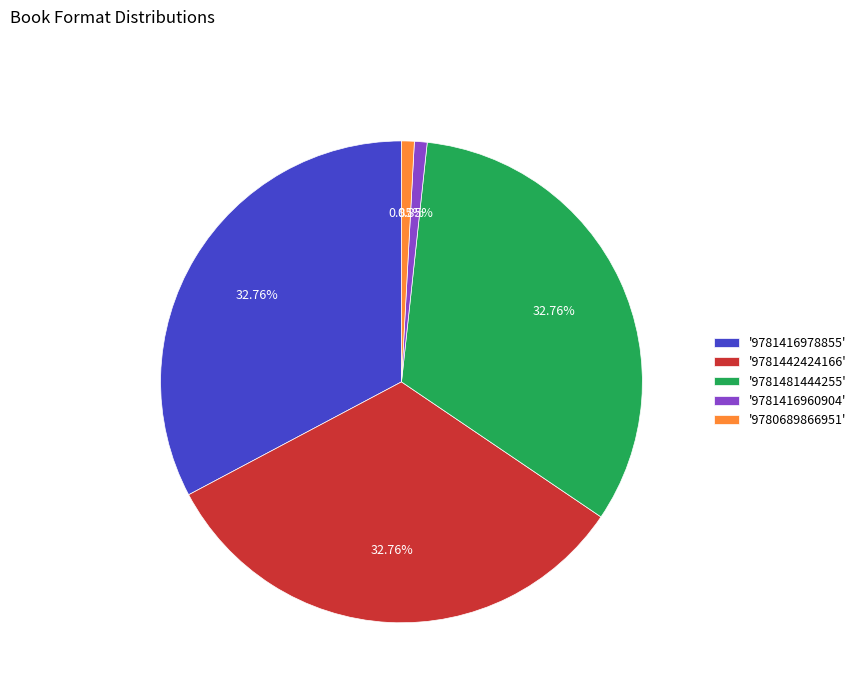

Count the number of slices in the pie.

5